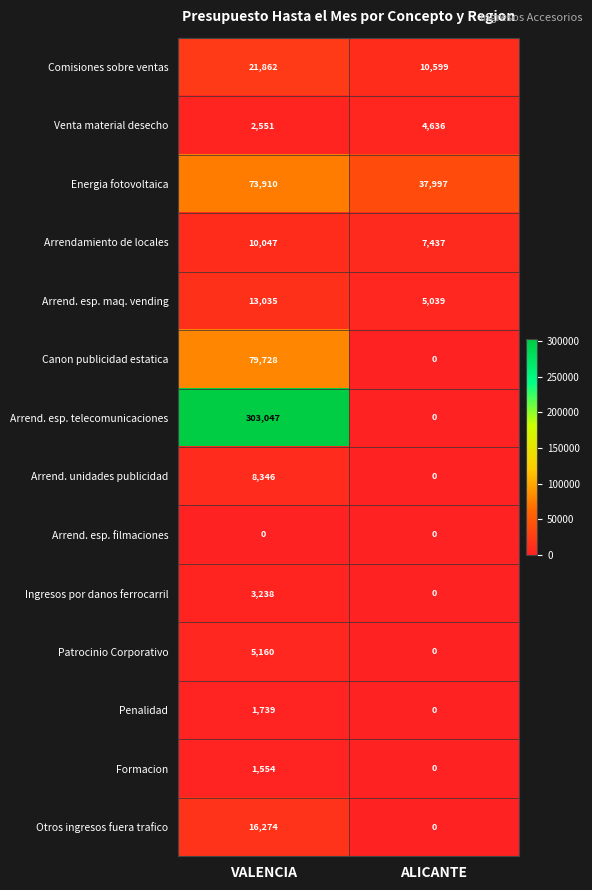

Reading right to left, transcribe all the data shown in this chart.

Comisiones sobre ventas: ALICANTE=10599	VALENCIA=21862
Venta material desecho: ALICANTE=4636	VALENCIA=2551
Energia fotovoltaica: ALICANTE=37997	VALENCIA=73910
Arrendamiento de locales: ALICANTE=7437	VALENCIA=10047
Arrend. esp. maq. vending: ALICANTE=5039	VALENCIA=13035
Canon publicidad estatica: ALICANTE=0	VALENCIA=79728
Arrend. esp. telecomunicaciones: ALICANTE=0	VALENCIA=303047
Arrend. unidades publicidad: ALICANTE=0	VALENCIA=8346
Arrend. esp. filmaciones: ALICANTE=0	VALENCIA=0
Ingresos por danos ferrocarril: ALICANTE=0	VALENCIA=3238
Patrocinio Corporativo: ALICANTE=0	VALENCIA=5160
Penalidad: ALICANTE=0	VALENCIA=1739
Formacion: ALICANTE=0	VALENCIA=1554
Otros ingresos fuera trafico: ALICANTE=0	VALENCIA=16274